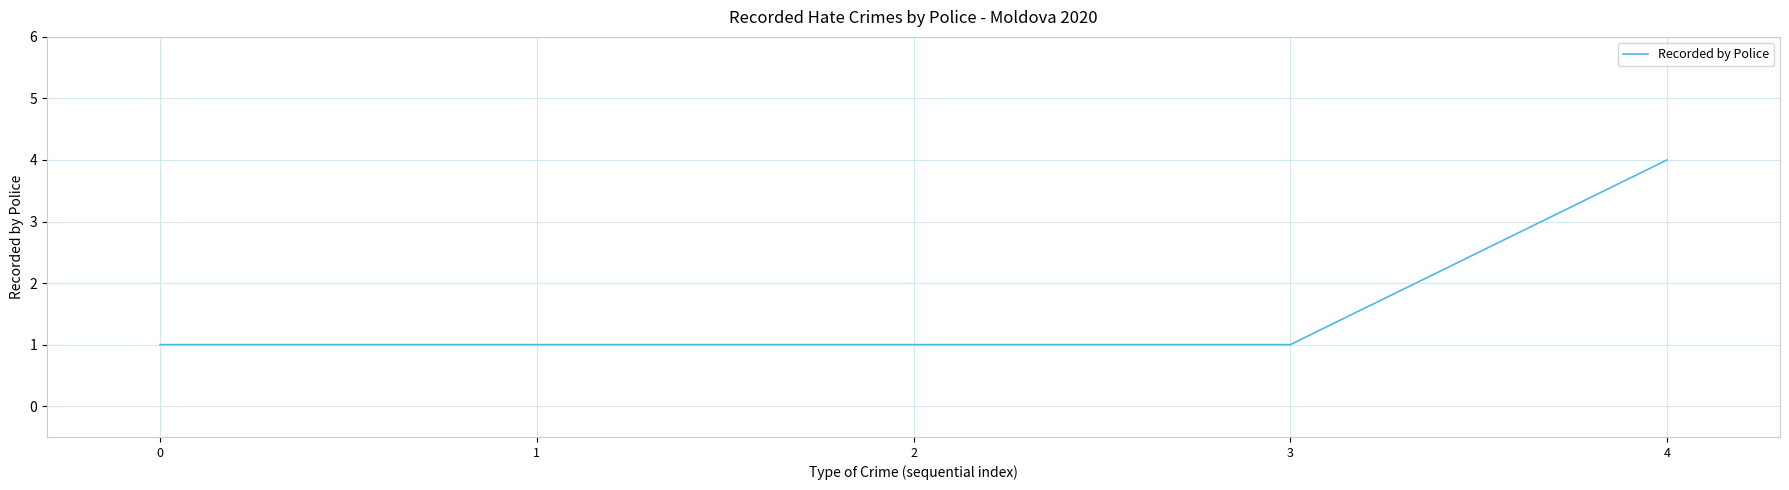

The value at 2 is 1. True or false?

True